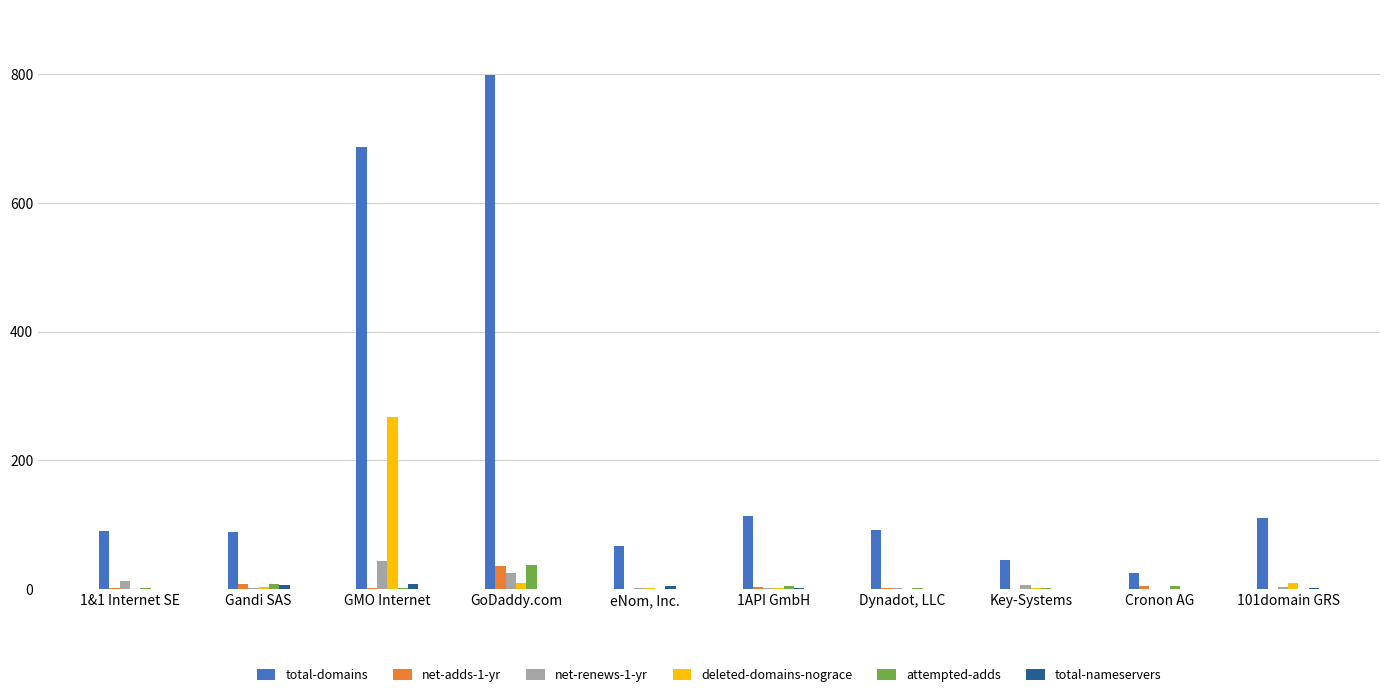

What is the average value of the net-adds-1-yr series?

6